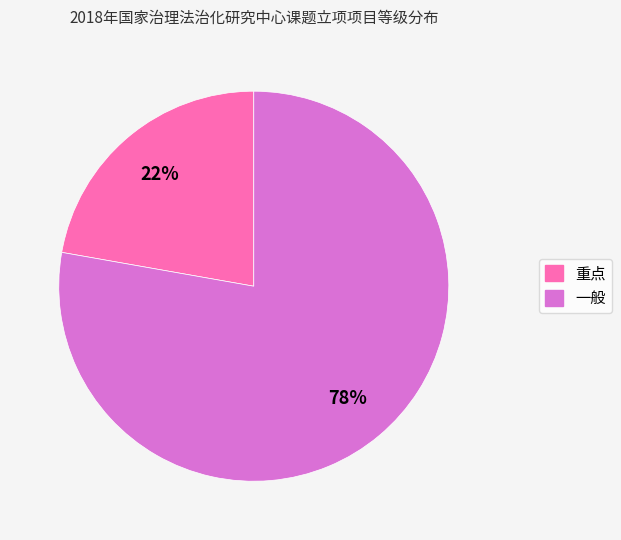

Is there any slice that represents more than half of the pie?

Yes